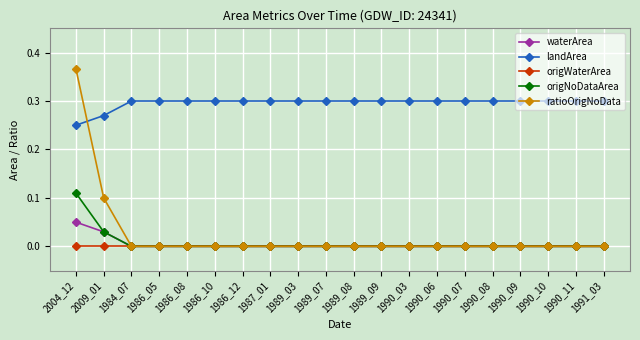

What is the label of the 10th point from the right?

1989_08